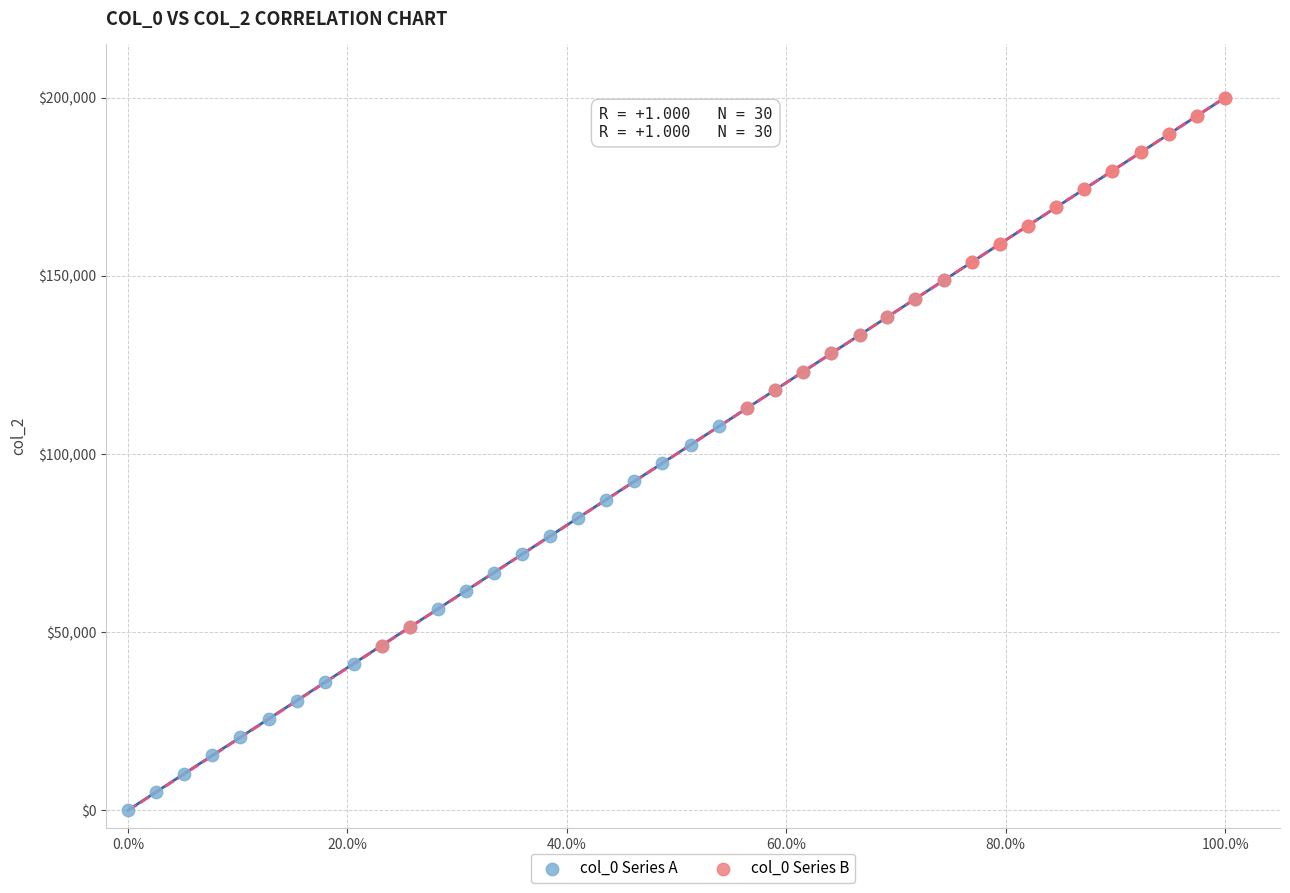

Which series reaches the minimum Y coordinate?

col_0 Series A